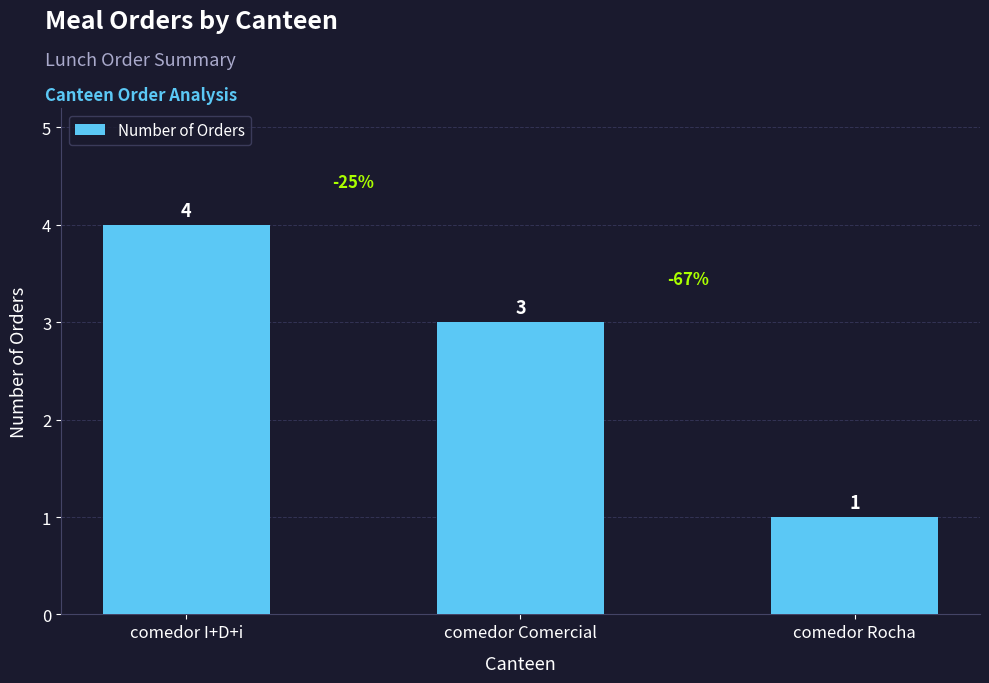

What is the label of the 2nd bar from the left?

comedor Comercial